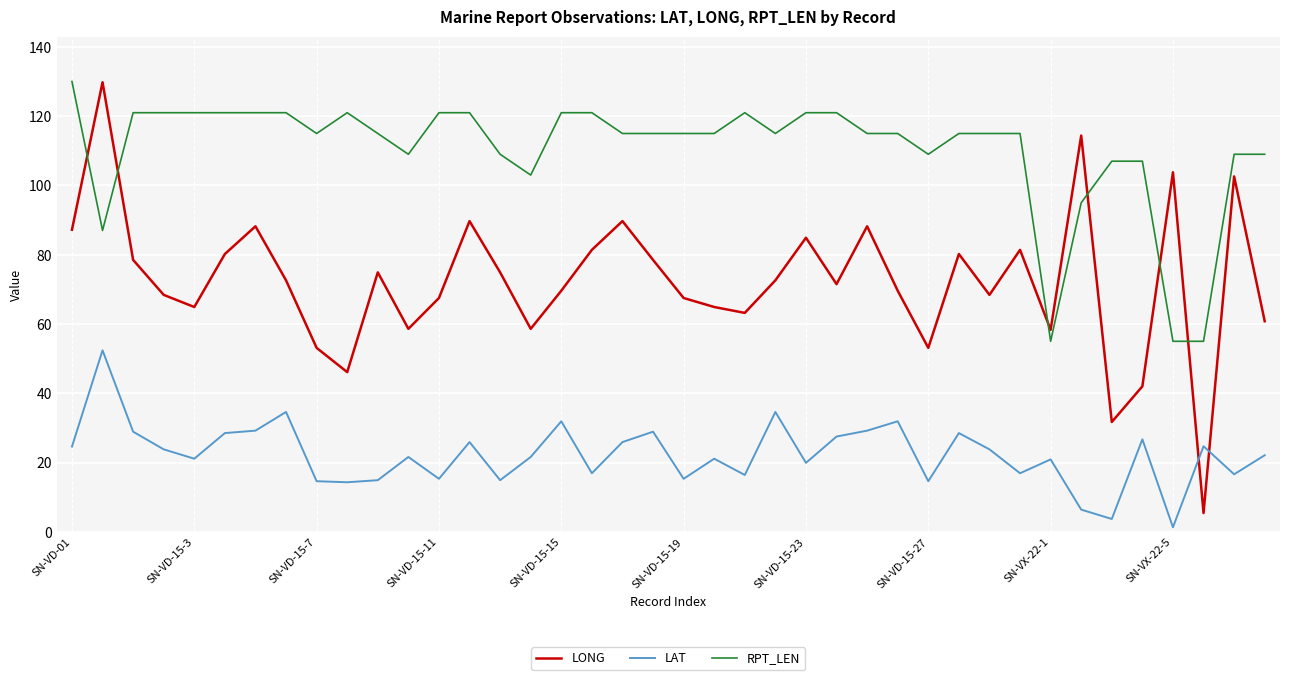

Which series ends up on top after the final intersection of LAT and LONG?

LONG